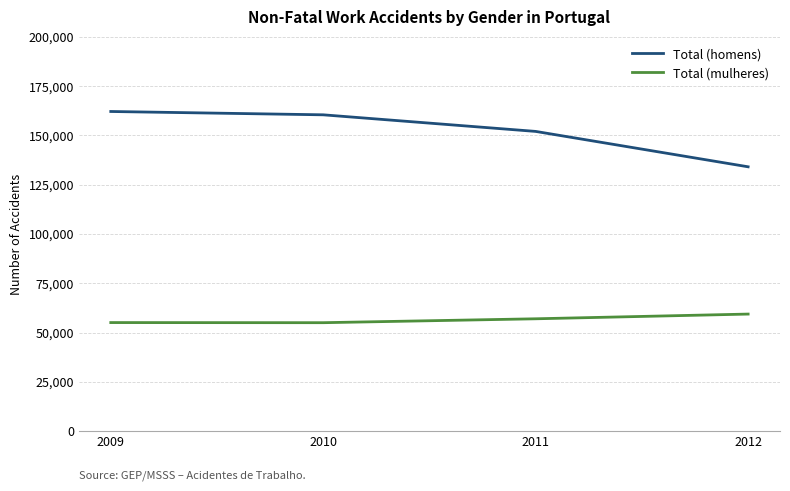

How many series are shown in this chart?

2